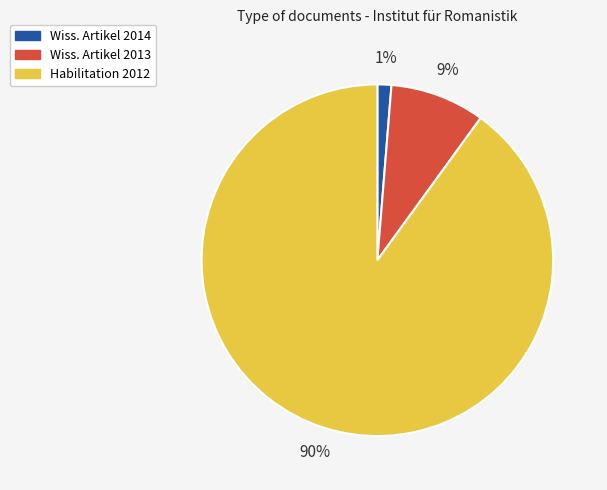

How many segments does this pie chart have?

3